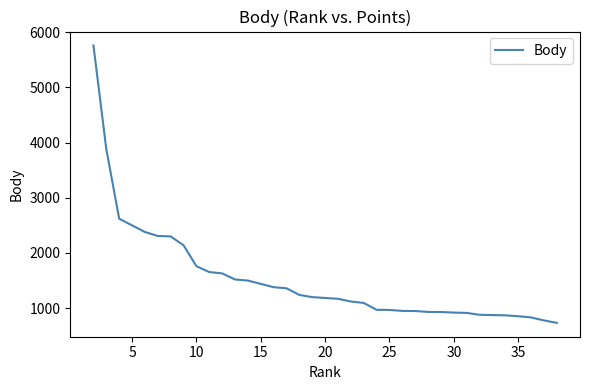

What is the greatest value displayed?

5760